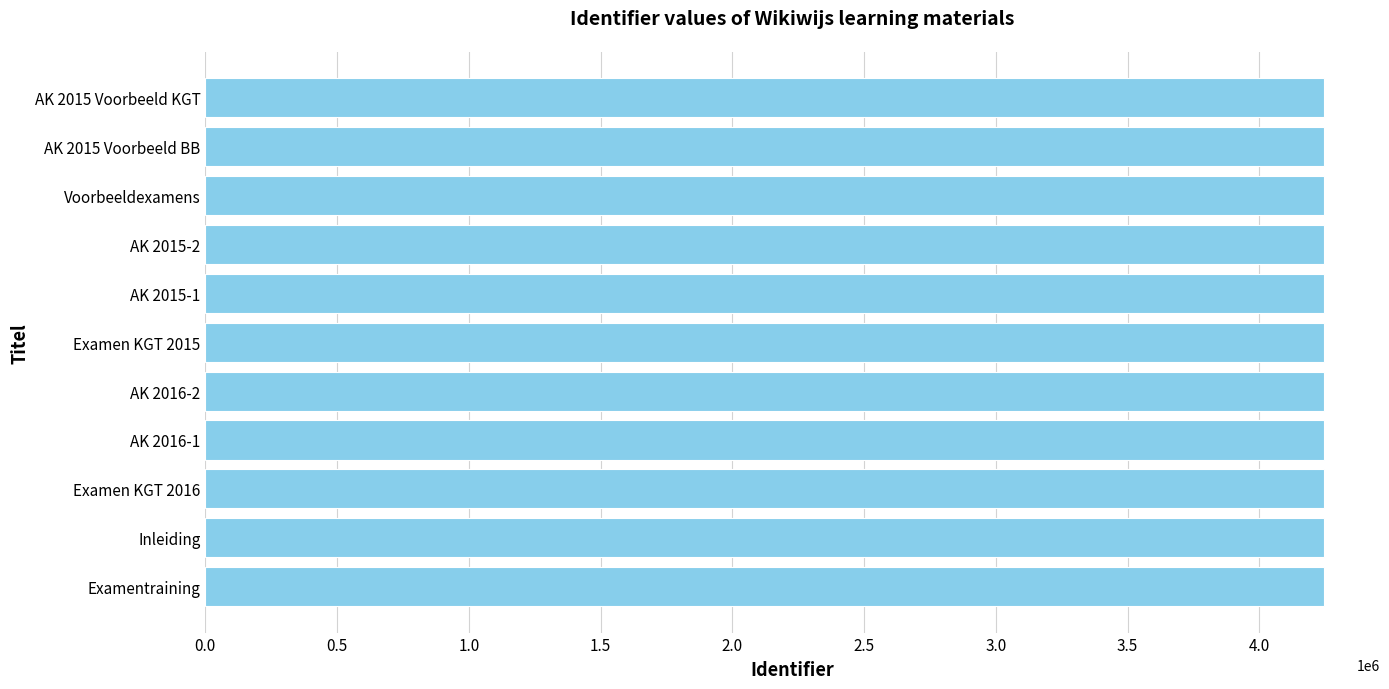

What is the sum of the values at AK 2016-2 and AK 2015 Voorbeeld BB?

8491740